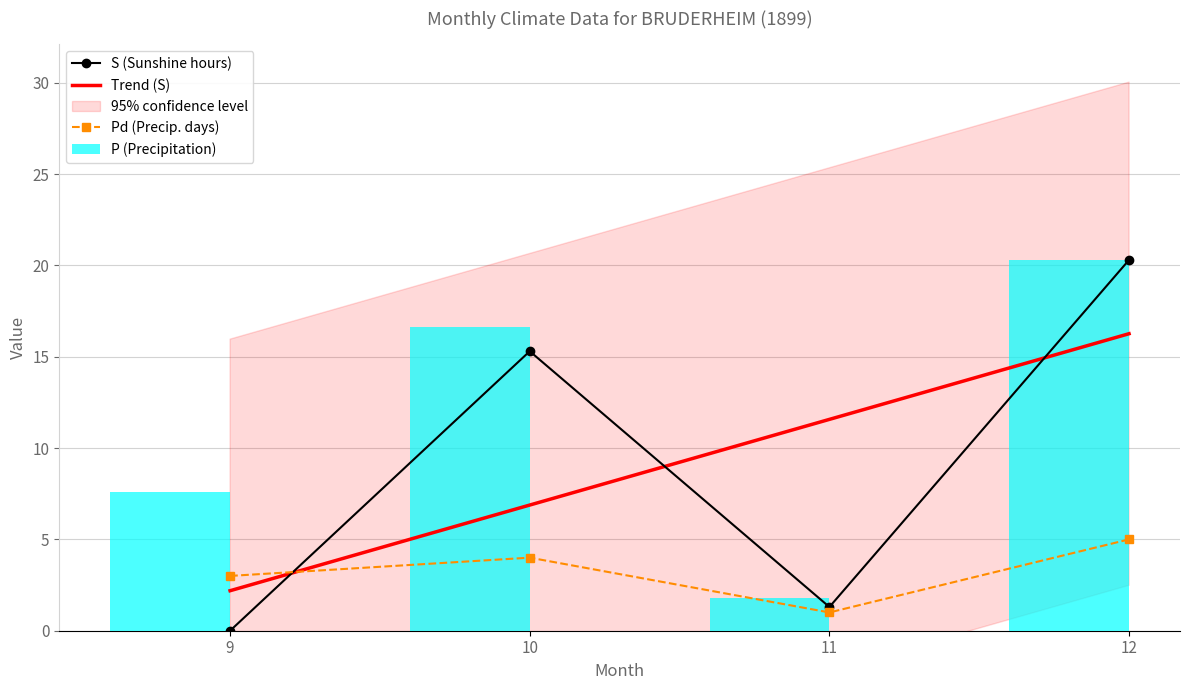

Rank the series by their maximum value, from highest to lowest.

S (Sunshine hours), P (Precipitation), Trend (S), Pd (Precip. days)